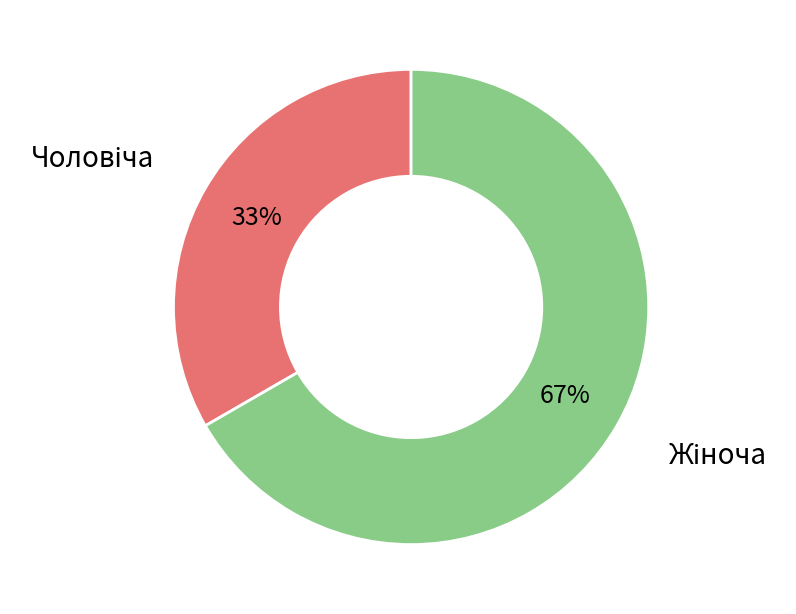

Is there any slice that represents more than half of the pie?

Yes